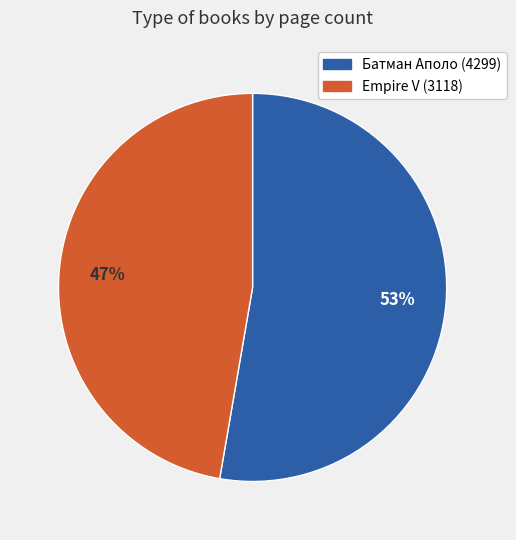

How many segments does this pie chart have?

2